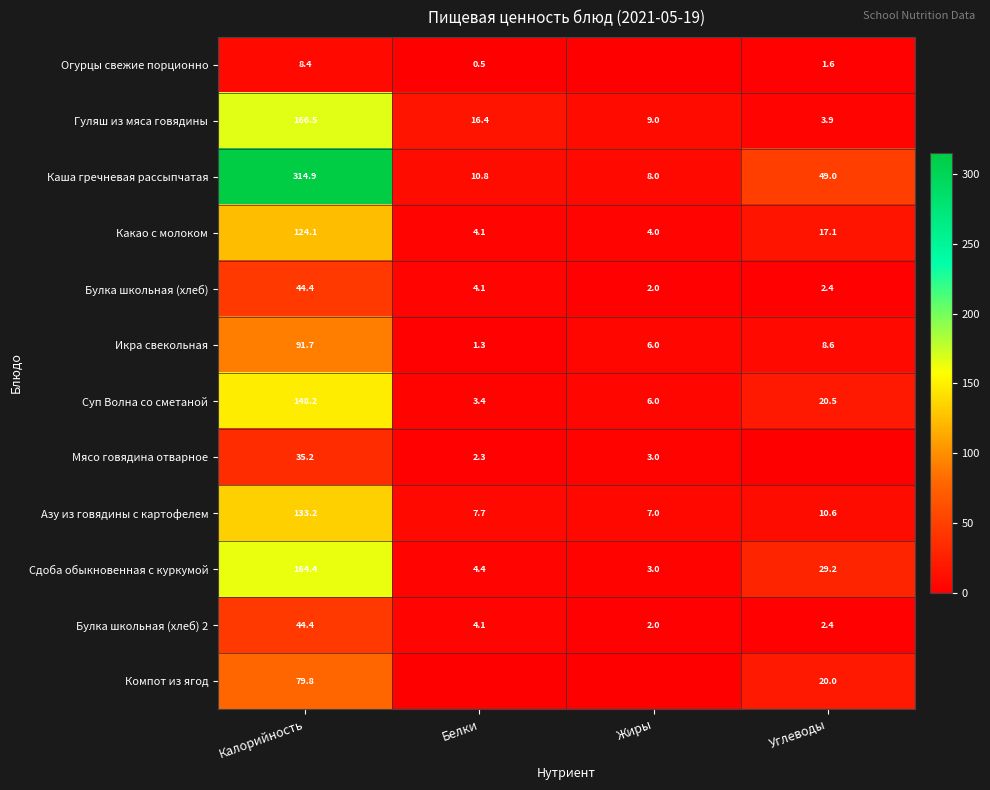

How many values in the Какао с молоком series are below 17?

2